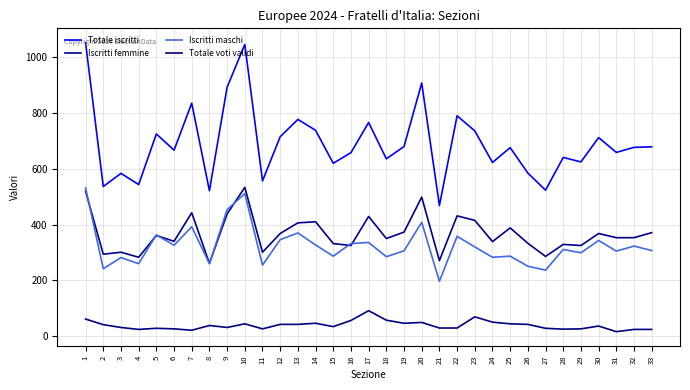

Between which two adjacent categories do Iscritti maschi and Iscritti femmine first intersect?

1 and 2